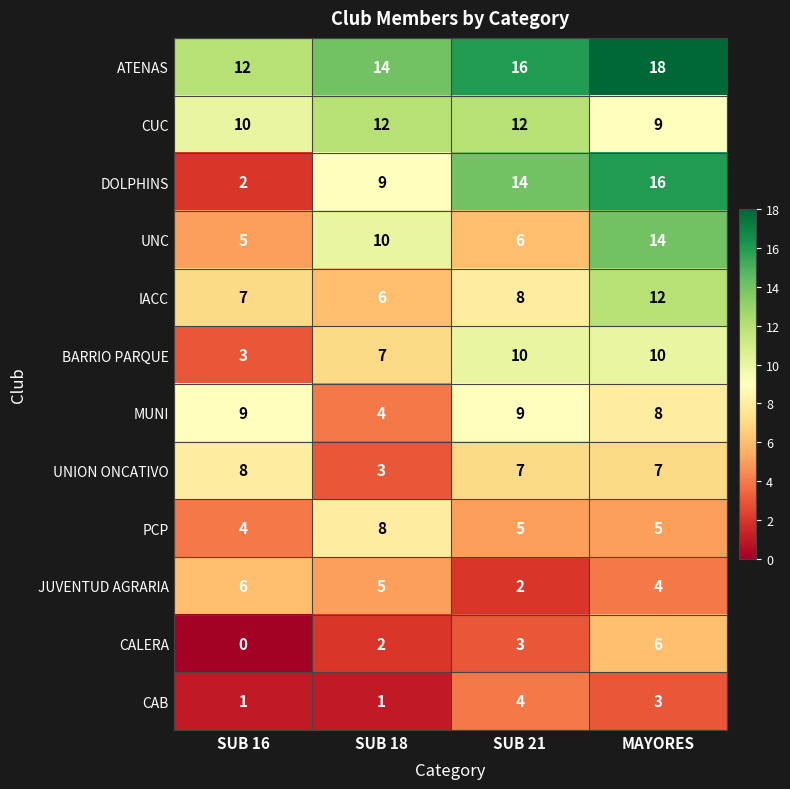

What is the difference between the second highest and minimum values in the ATENAS series?

4